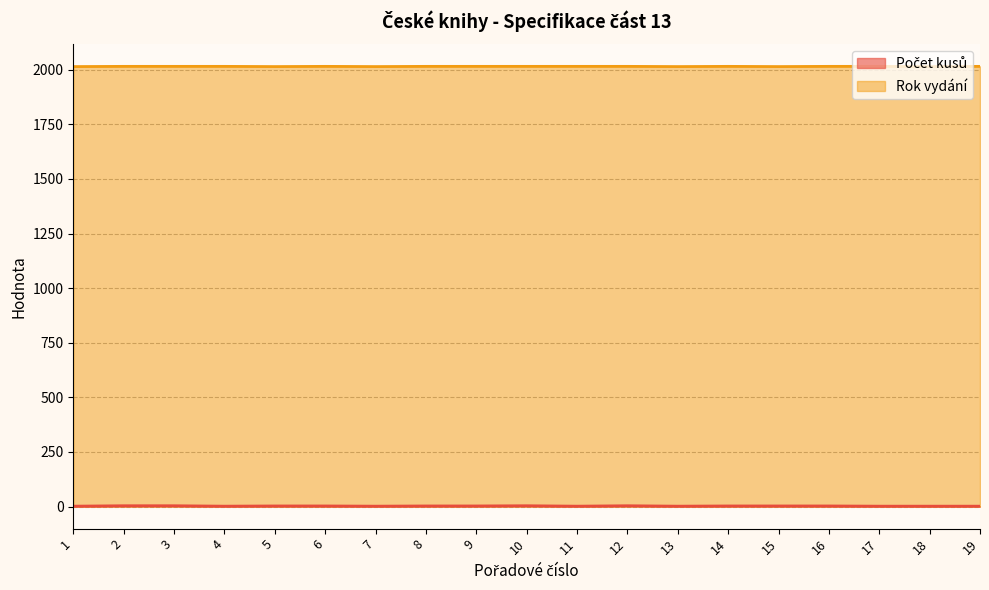

At how many categories does at least one series exceed 625?

19